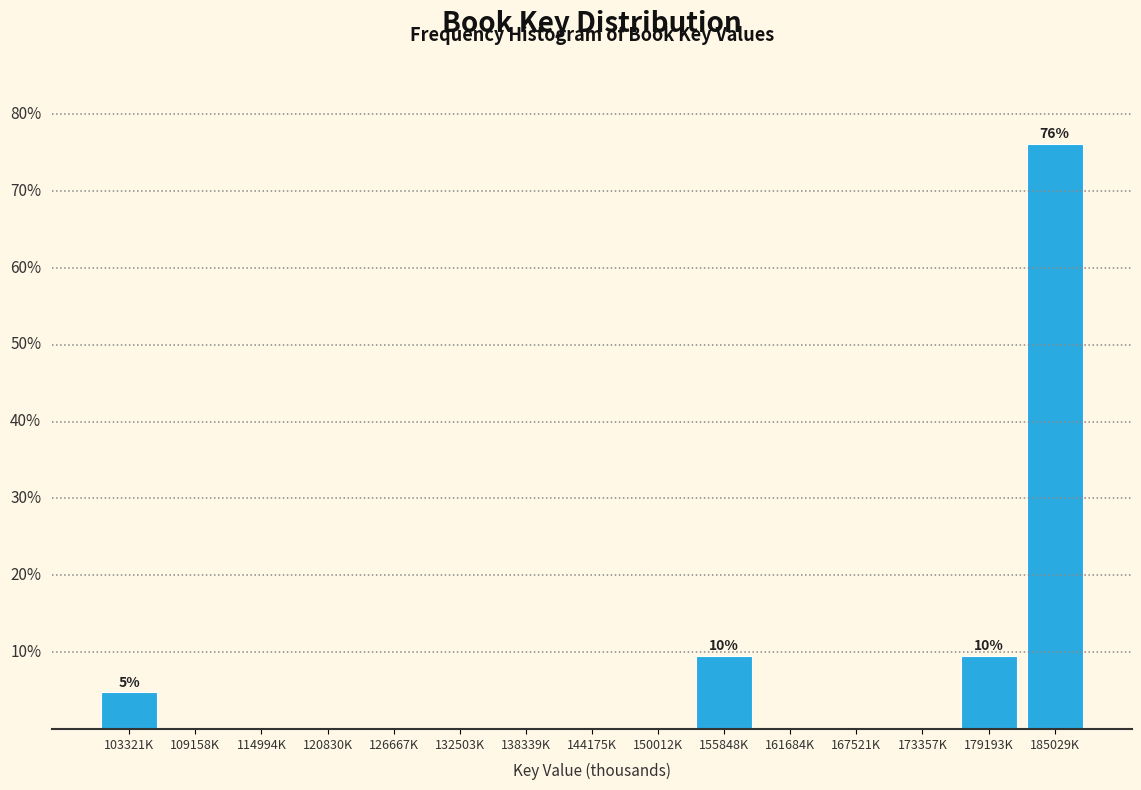

Are the bars horizontal?

No